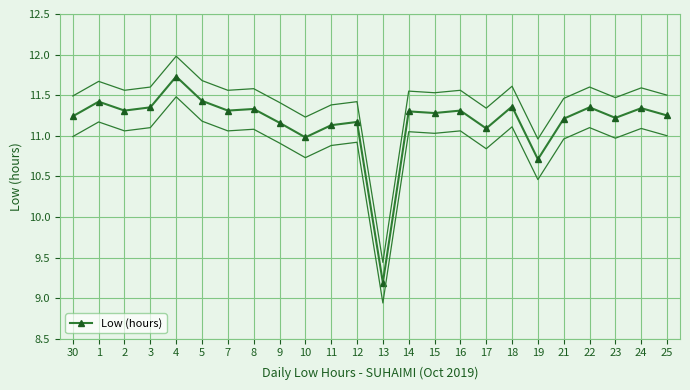

Where is the first local maximum?

1